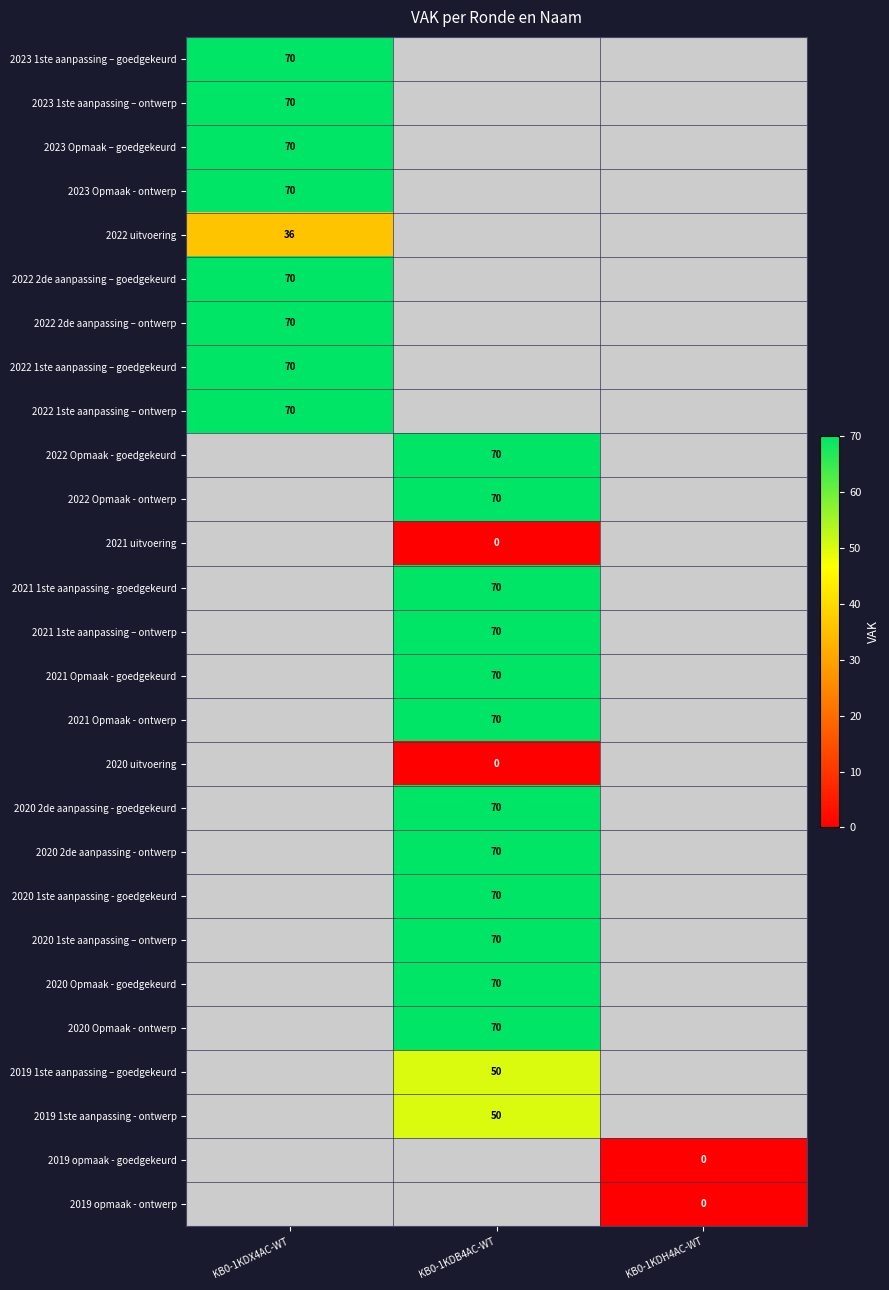

The 2023 Opmaak – goedgekeurd series shows 93 at KB0-1KDX4AC-WT. True or false?

False